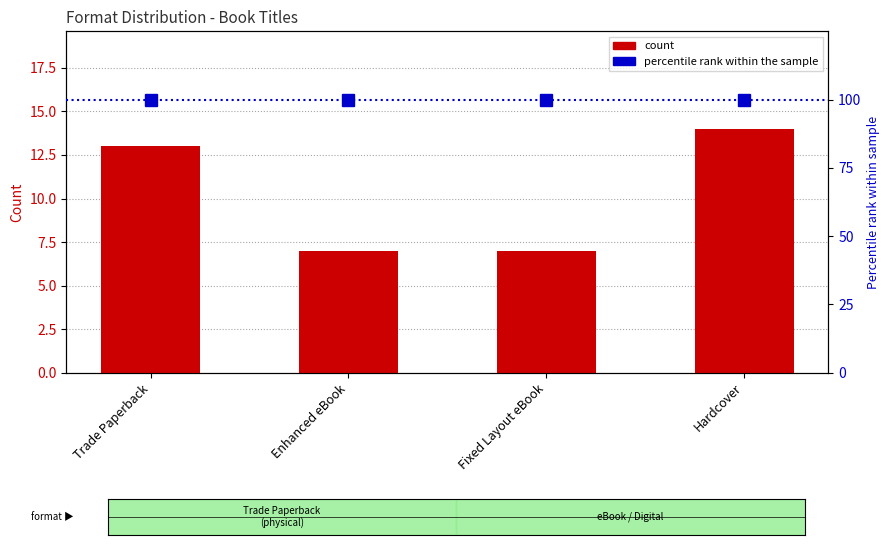

What is the approximate value at Hardcover?

14